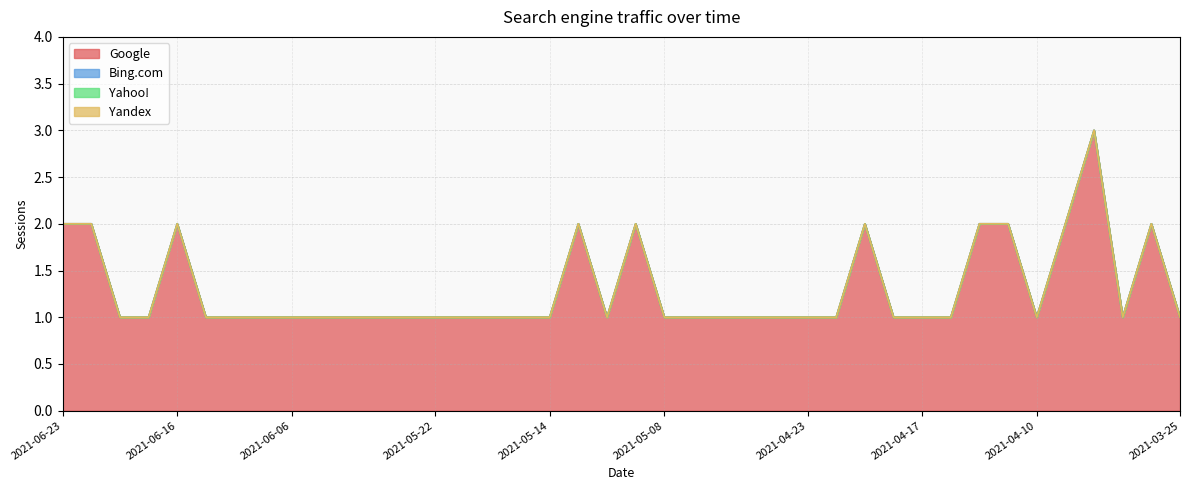

What are all the series names shown in the legend?

Google, Bing.com, Yahoo!, Yandex